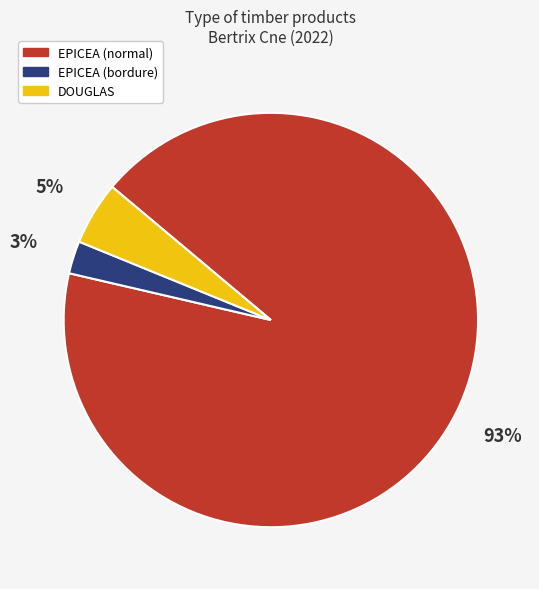

To the nearest percent, what is the average slice percentage?

33%